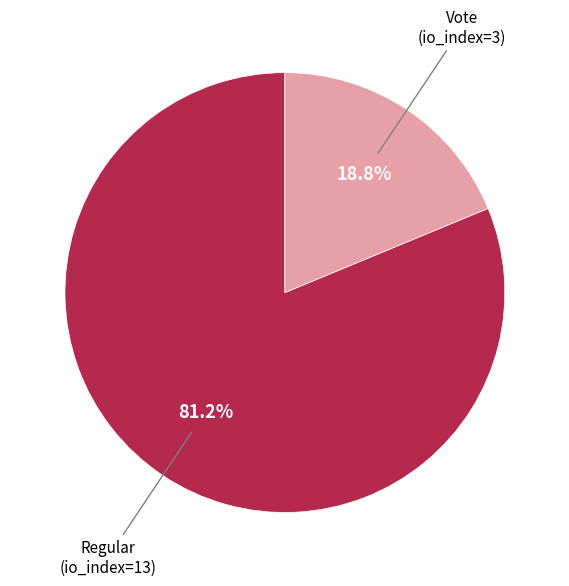

Between Vote (io_index=3) and Regular (io_index=13), which is larger?

Regular (io_index=13)